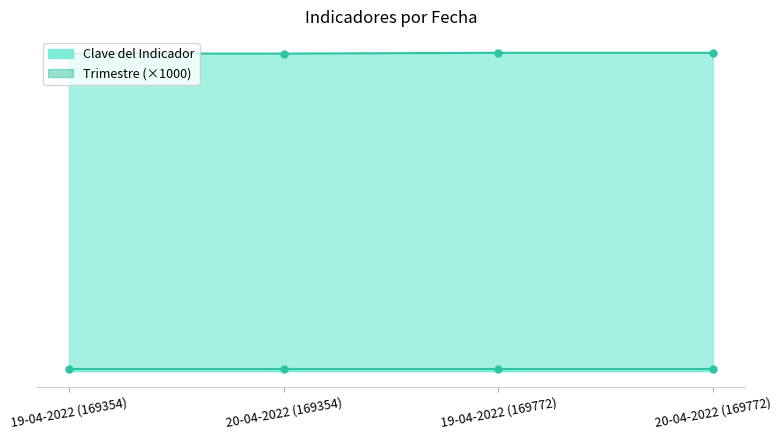

Reading right to left, list all the values displayed in this chart.

Clave del Indicador: 20-04-2022 (169772)=169772	19-04-2022 (169772)=169772	20-04-2022 (169354)=169354	19-04-2022 (169354)=169354
Trimestre (×1000): 20-04-2022 (169772)=1000	19-04-2022 (169772)=1000	20-04-2022 (169354)=1000	19-04-2022 (169354)=1000